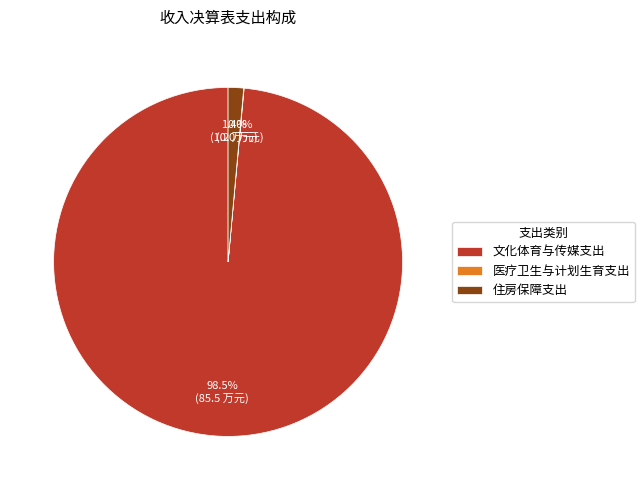

What is the majority slice?

文化体育与传媒支出